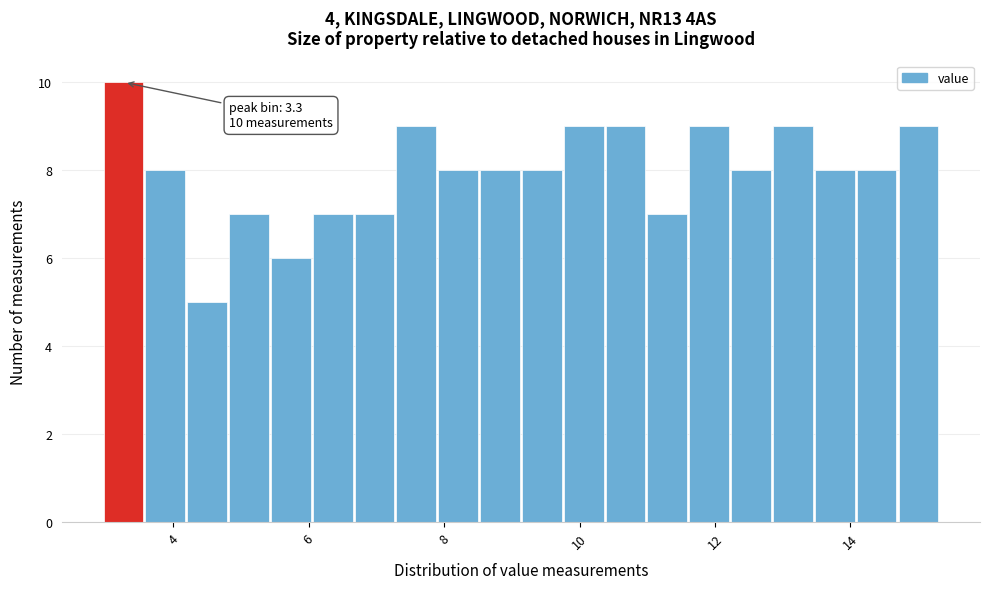

Read against the x-axis, roughly where is the centre of the tallest bar?

3.2